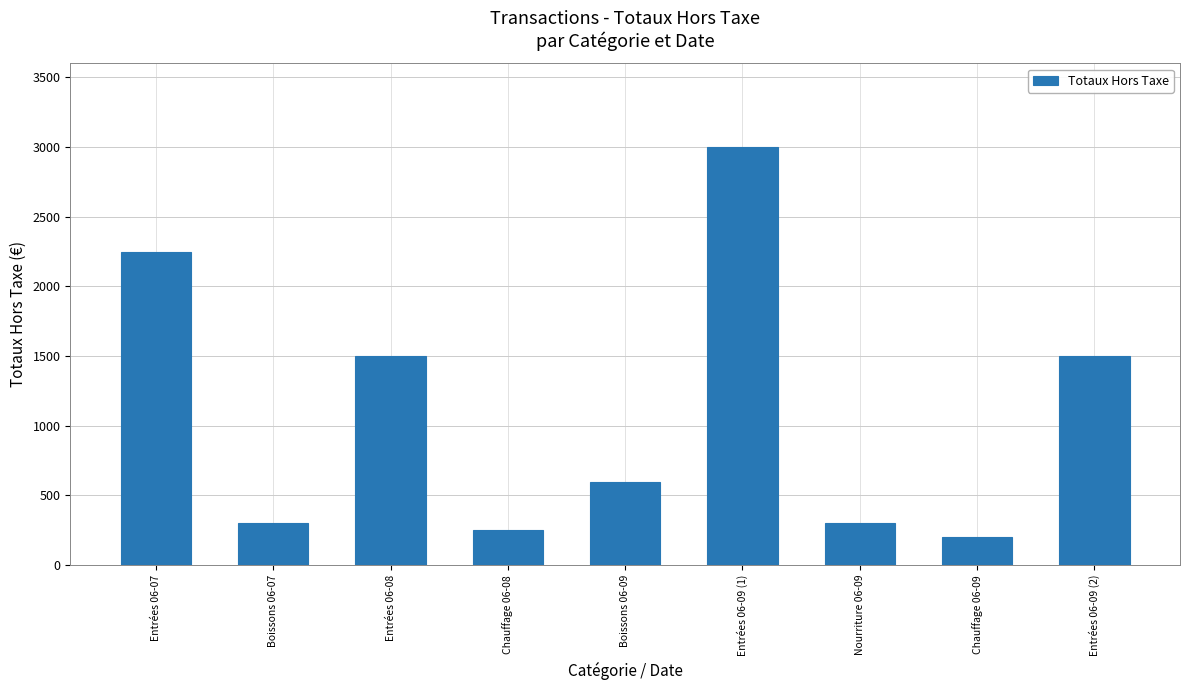

What is the maximum value shown in the chart?

3000